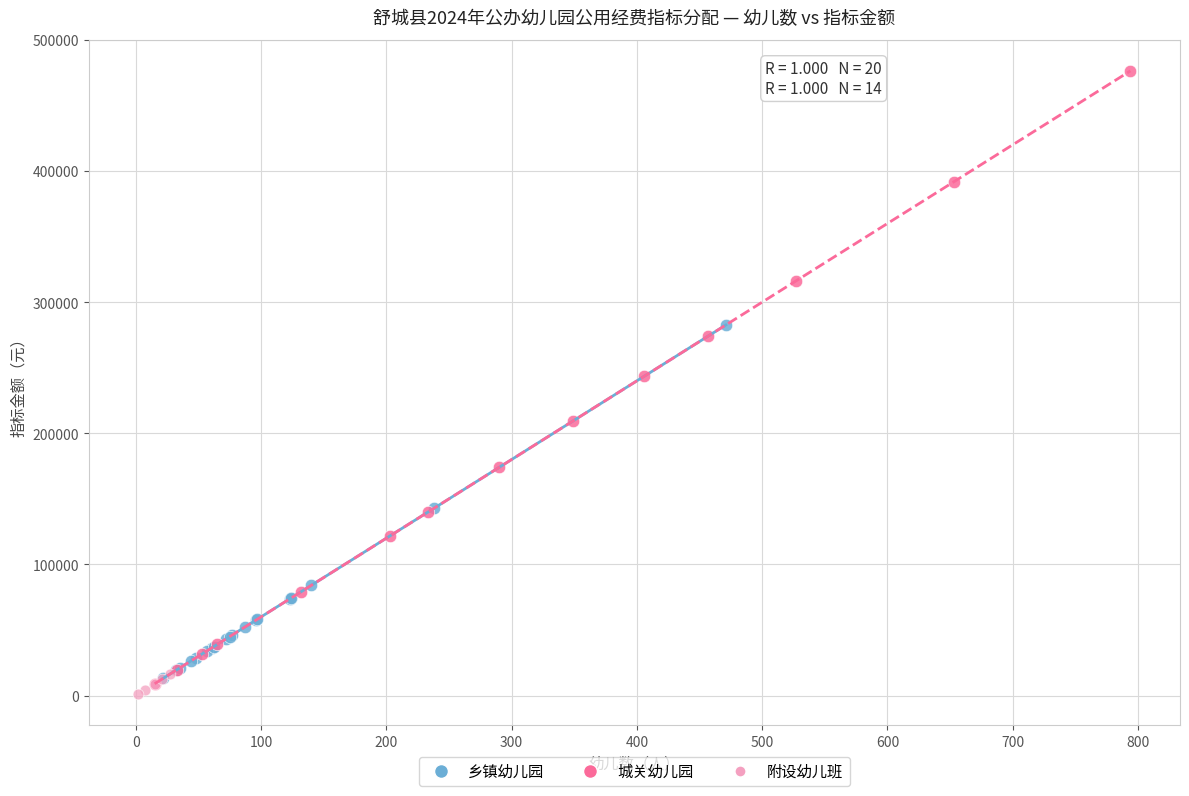

Which series reaches the maximum Y coordinate?

城关幼儿园